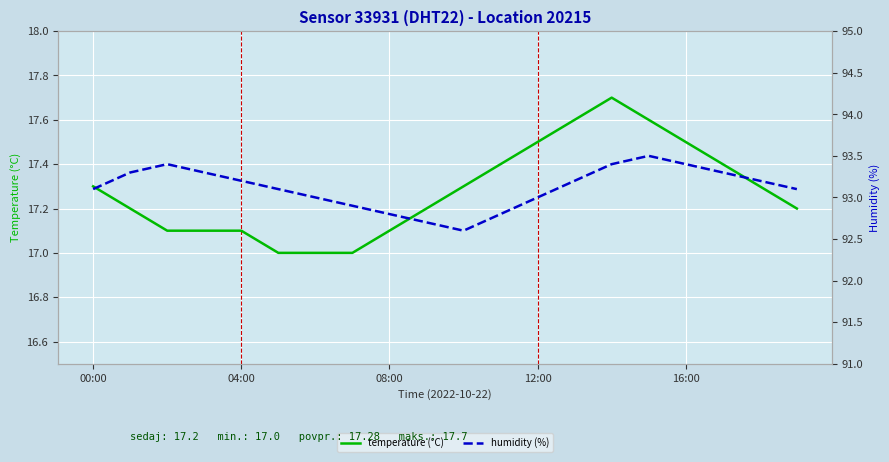

Which category has the lowest value in the humidity (%) series?

10